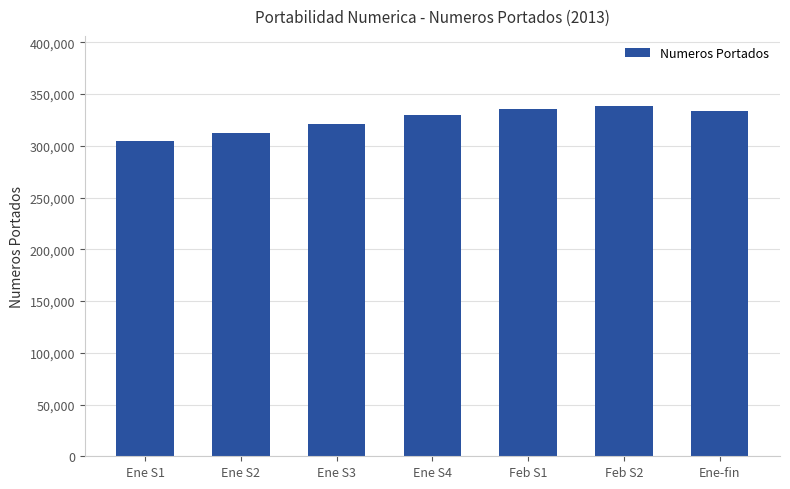

Between Ene S3 and Ene S4, which is larger?

Ene S4